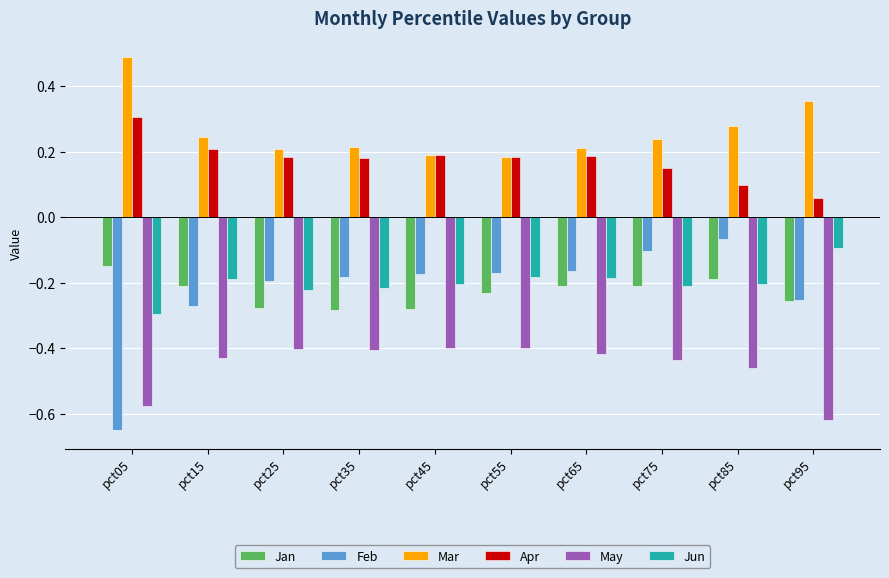

Count the Apr values in the range 0 to 1.

10